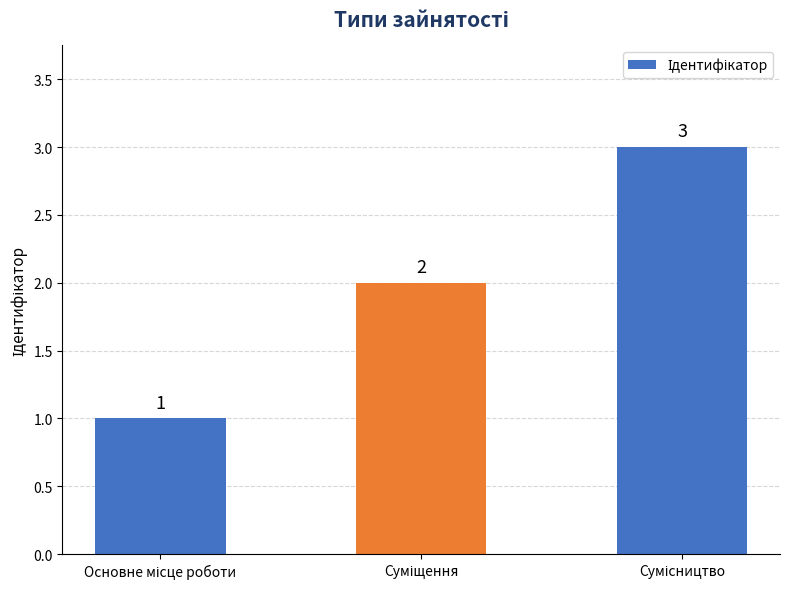

What is the value of the 2nd bar from the left?

2